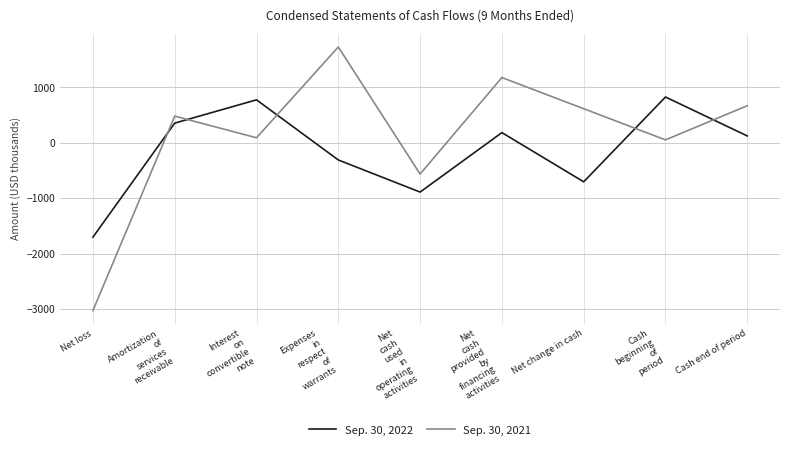

True or false: Sep. 30, 2022 has a value of -702 at Net change in cash.

True